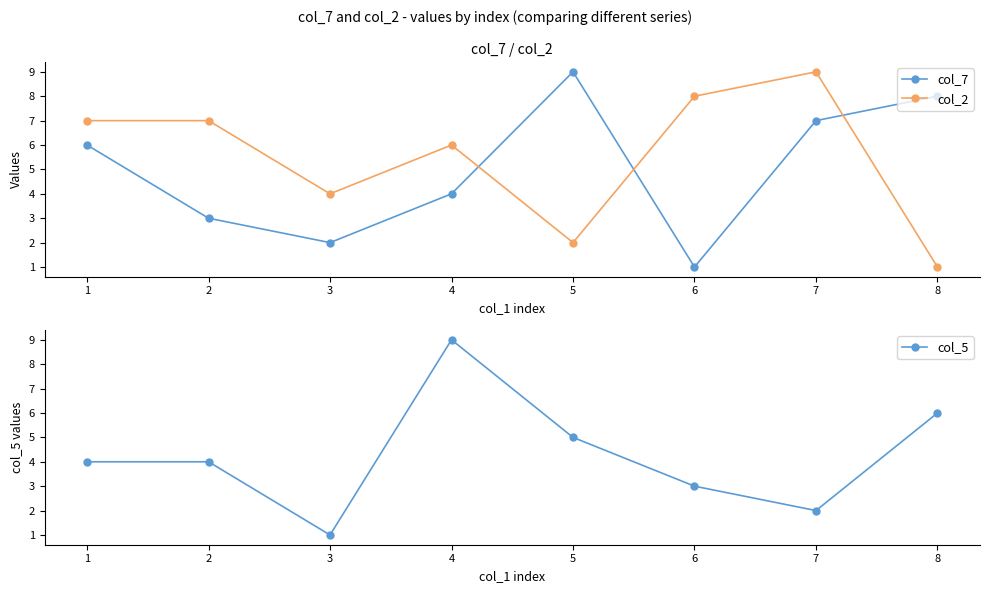

Count the number of data series in this chart.

3